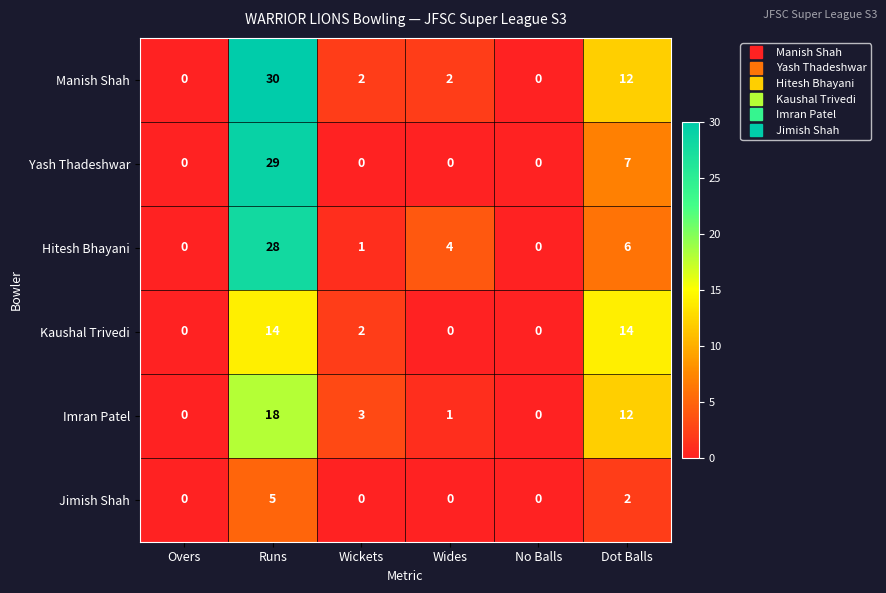

At which label is Manish Shah closest to 15?

Dot Balls